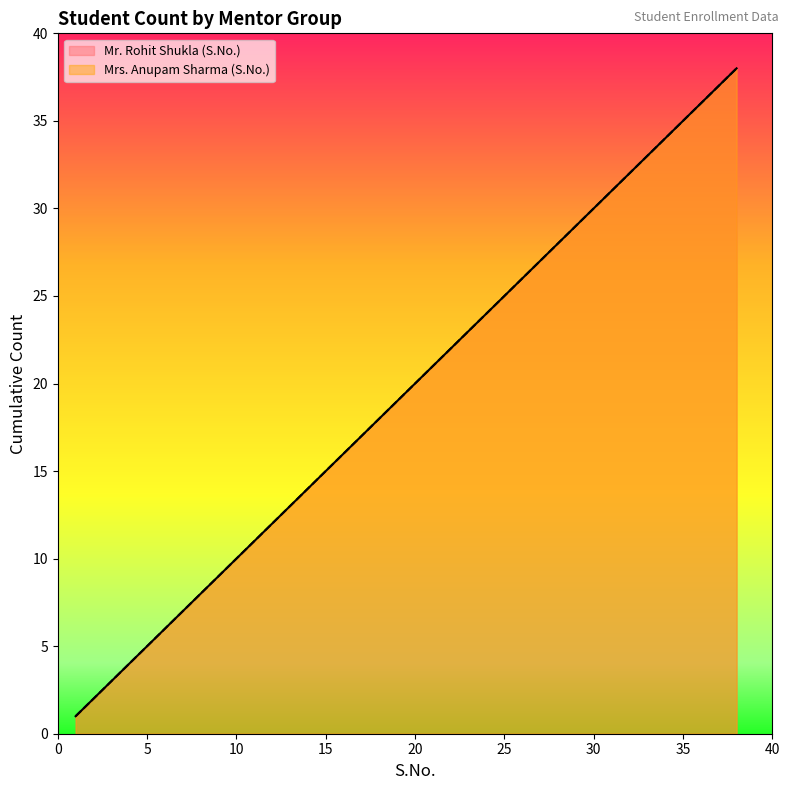

Count the number of data series in this chart.

2